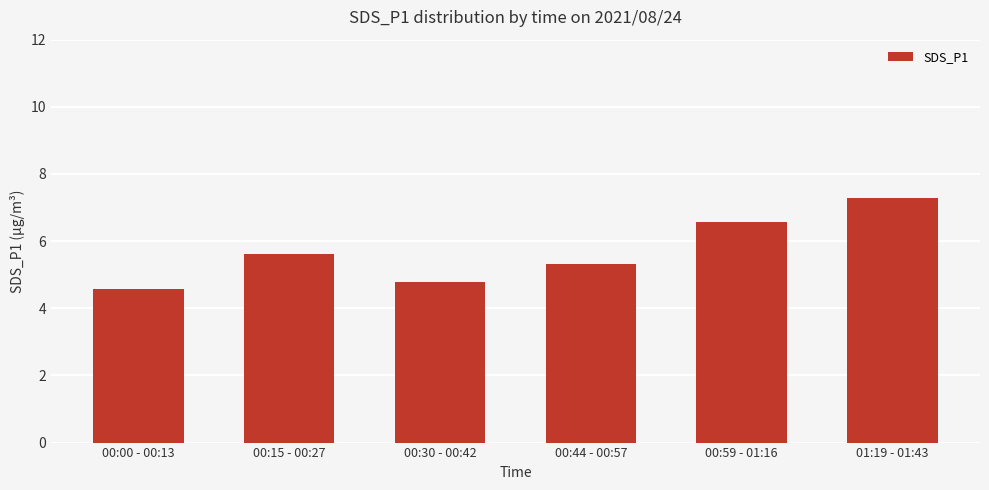

What is the maximum value shown in the chart?

7.3